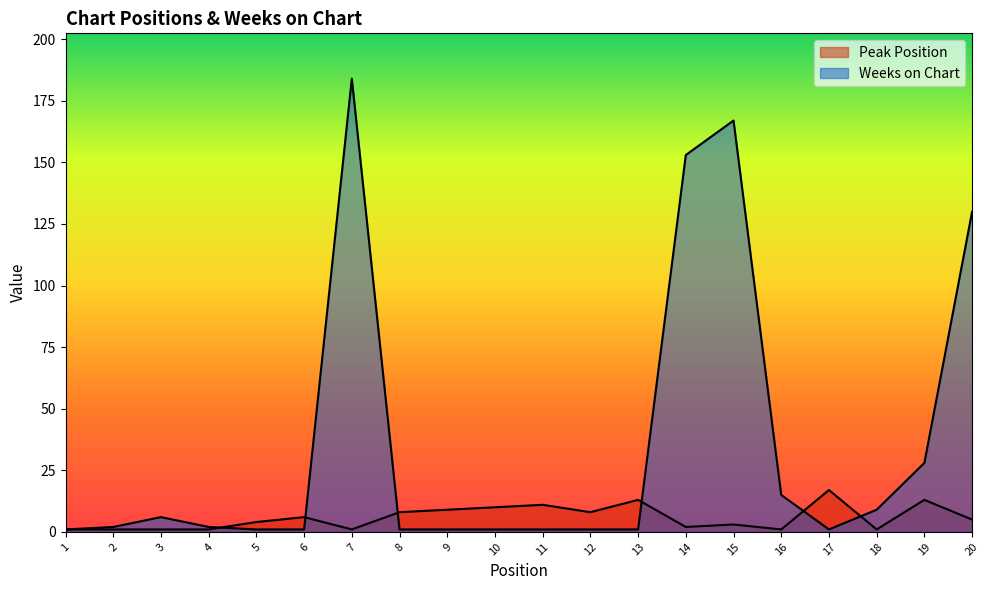

Count the number of data series in this chart.

2